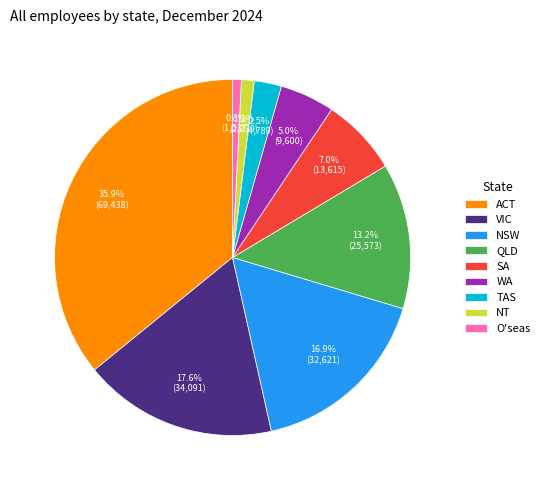

To the nearest percent, what is the difference between the NSW and NT slice percentages?

16%